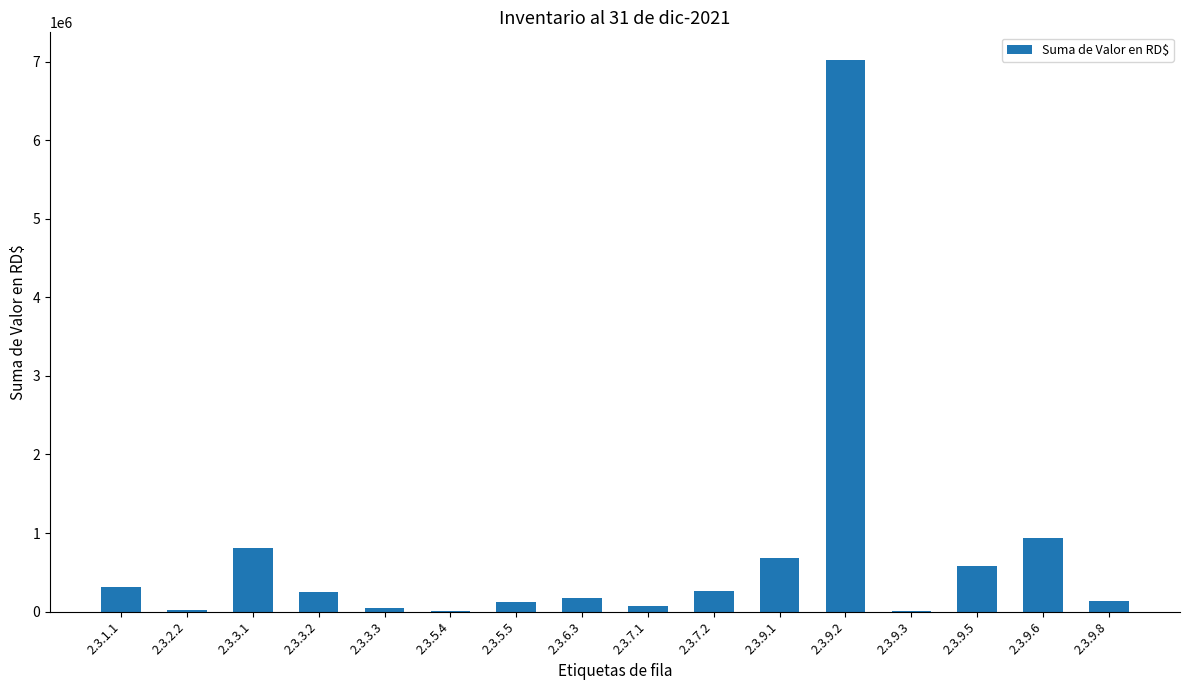

What is the sum of the values at 2.3.1.1 and 2.3.9.5?

887689.9